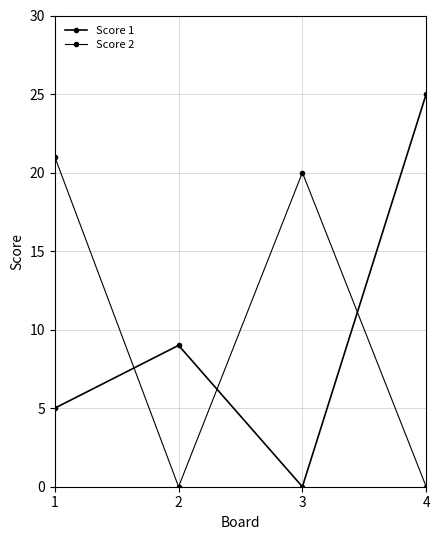

Which category has the lowest value across all series?

3